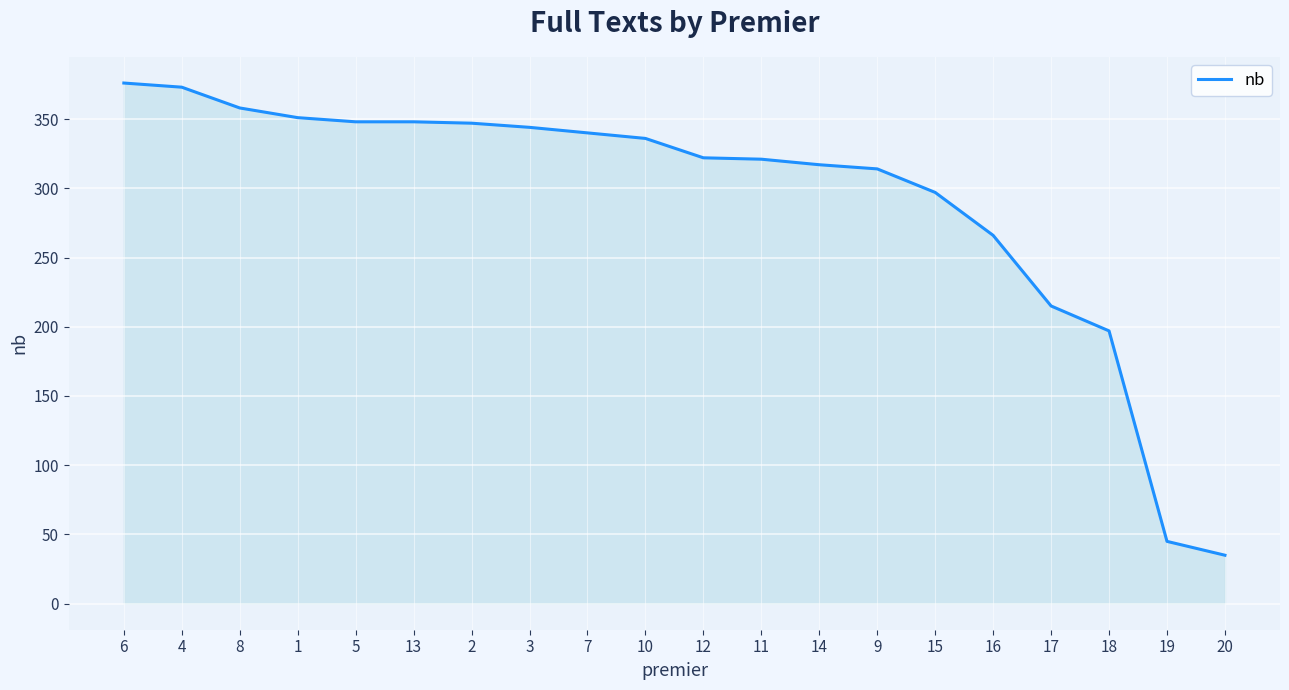

How many series are shown in this chart?

1